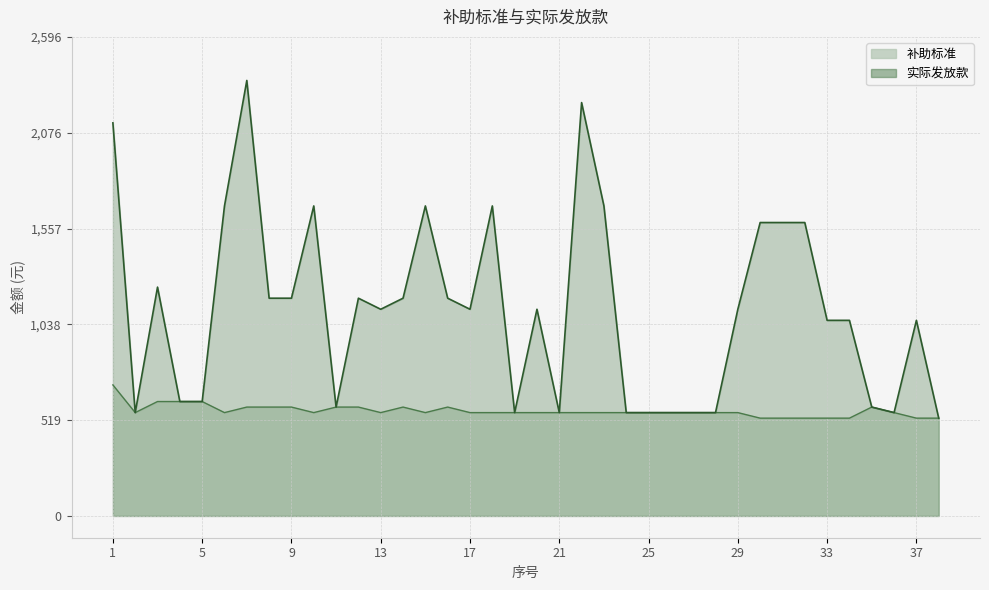

How many data points in 补助标准 are less than 560?

7